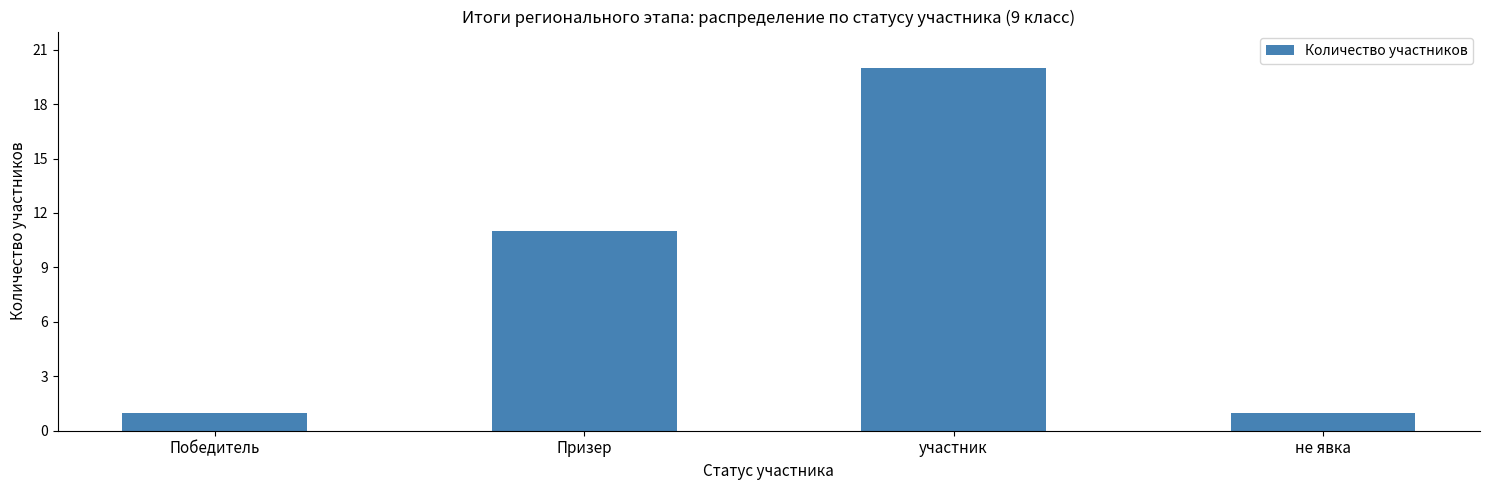

What is the label of the 1st bar from the left?

Победитель